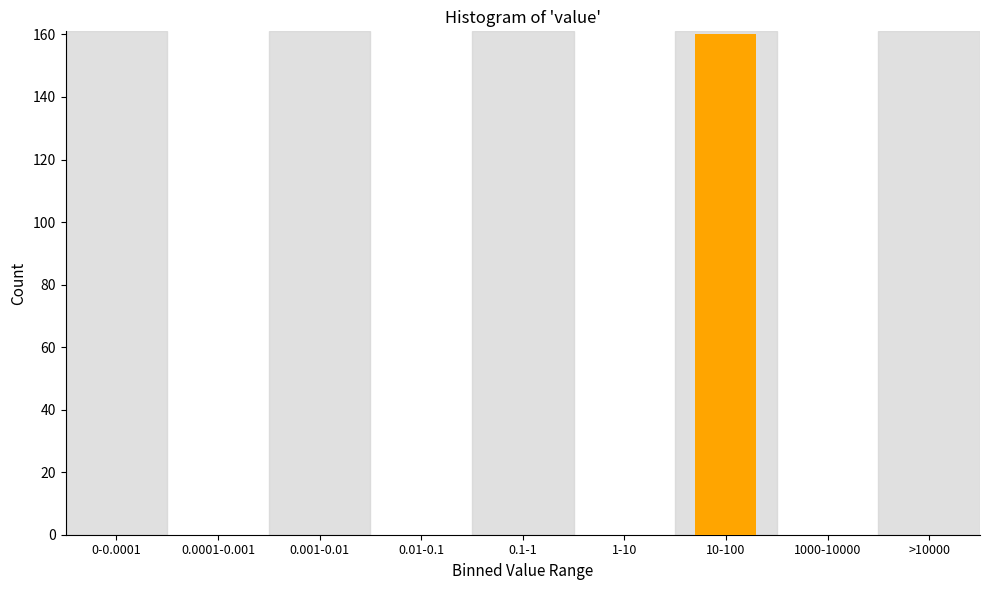

Reading left to right, list all the values displayed in this chart.

0-0.0001=0	0.0001-0.001=0	0.001-0.01=0	0.01-0.1=0	0.1-1=0	1-10=0	10-100=160	1000-10000=0	>10000=0